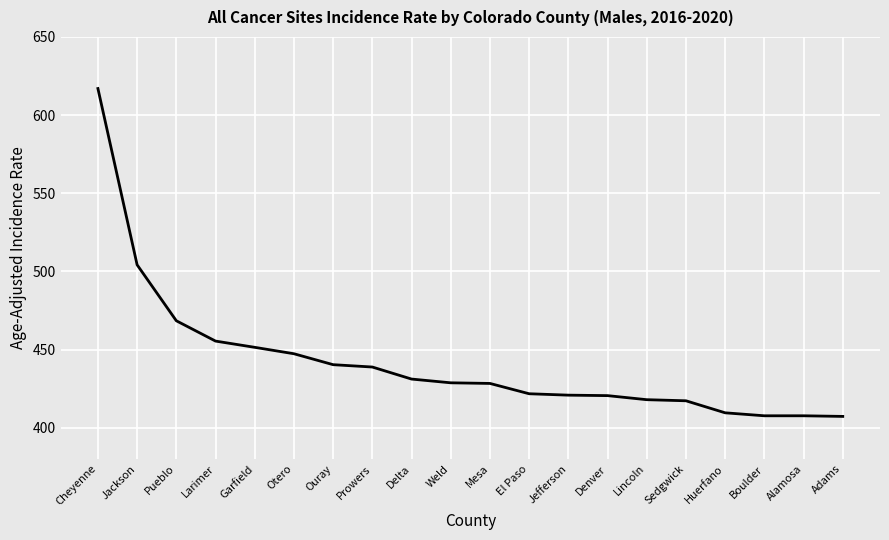

Which has a higher value, Ouray or Jackson?

Jackson